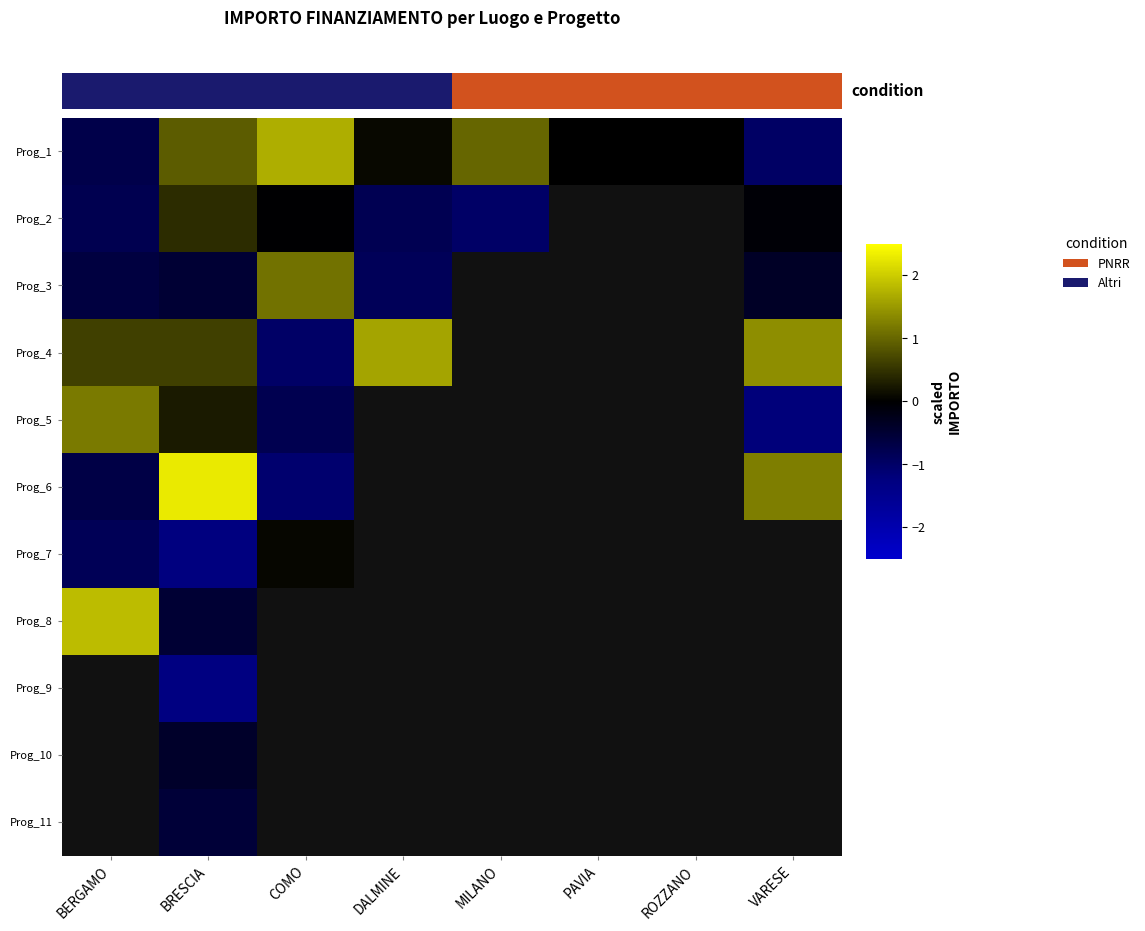

True or false: Prog_2 has a value of -0.1 at VARESE.

False